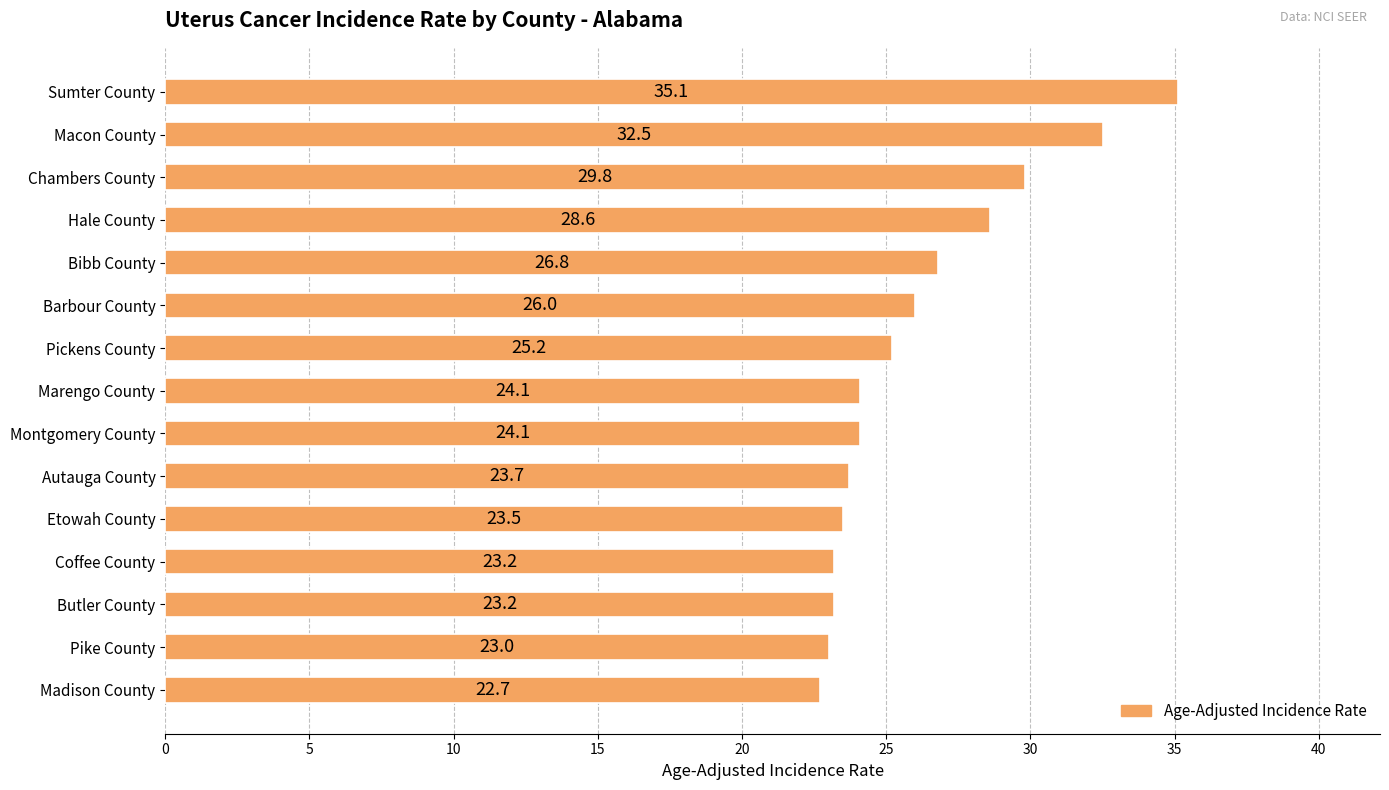

What position from the top is Bibb County?

5